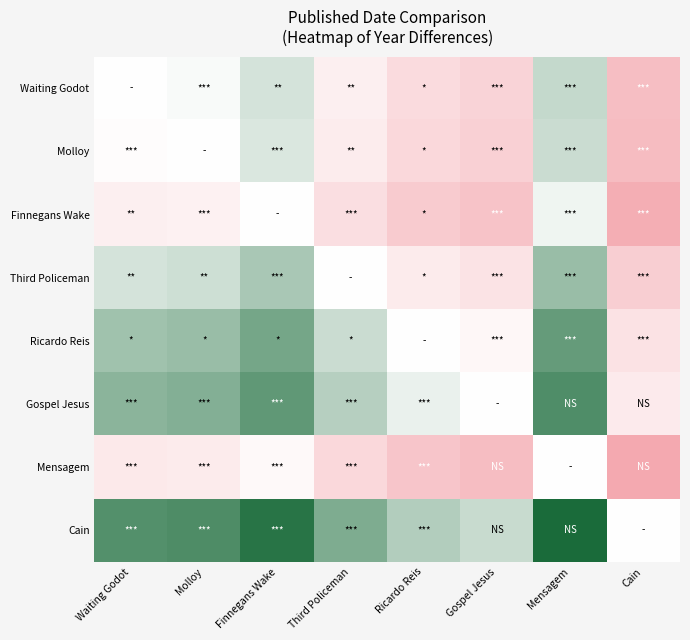

Reading left to right, list all the values displayed in this chart.

Waiting Godot: Waiting Godot=0.0	Molloy=0.0	Finnegans Wake=0.2	Third Policeman=-0.2	Ricardo Reis=-0.4	Gospel Jesus=-0.5	Mensagem=0.3	Cain=-0.7
Molloy: Waiting Godot=-0.0	Molloy=0.0	Finnegans Wake=0.2	Third Policeman=-0.2	Ricardo Reis=-0.4	Gospel Jesus=-0.5	Mensagem=0.2	Cain=-0.8
Finnegans Wake: Waiting Godot=-0.2	Molloy=-0.2	Finnegans Wake=0.0	Third Policeman=-0.4	Ricardo Reis=-0.6	Gospel Jesus=-0.7	Mensagem=0.1	Cain=-0.9
Third Policeman: Waiting Godot=0.2	Molloy=0.2	Finnegans Wake=0.4	Third Policeman=0.0	Ricardo Reis=-0.2	Gospel Jesus=-0.3	Mensagem=0.4	Cain=-0.6
Ricardo Reis: Waiting Godot=0.4	Molloy=0.4	Finnegans Wake=0.6	Third Policeman=0.2	Ricardo Reis=0.0	Gospel Jesus=-0.1	Mensagem=0.7	Cain=-0.3
Gospel Jesus: Waiting Godot=0.5	Molloy=0.5	Finnegans Wake=0.7	Third Policeman=0.3	Ricardo Reis=0.1	Gospel Jesus=0.0	Mensagem=0.8	Cain=-0.2
Mensagem: Waiting Godot=-0.3	Molloy=-0.2	Finnegans Wake=-0.1	Third Policeman=-0.4	Ricardo Reis=-0.7	Gospel Jesus=-0.8	Mensagem=0.0	Cain=-1.0
Cain: Waiting Godot=0.7	Molloy=0.8	Finnegans Wake=0.9	Third Policeman=0.6	Ricardo Reis=0.3	Gospel Jesus=0.2	Mensagem=1.0	Cain=0.0